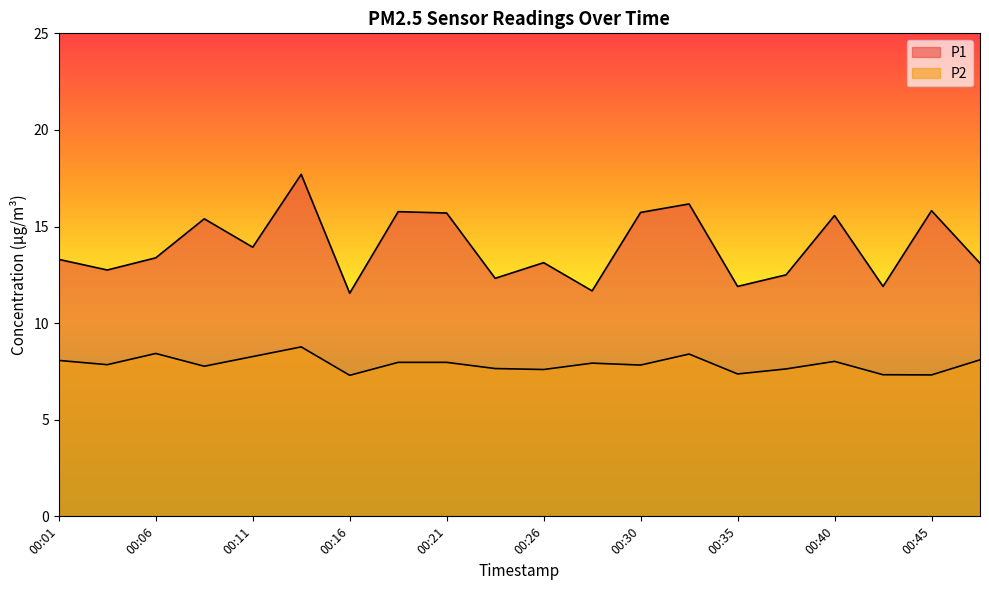

How many distinct data groups are displayed?

2